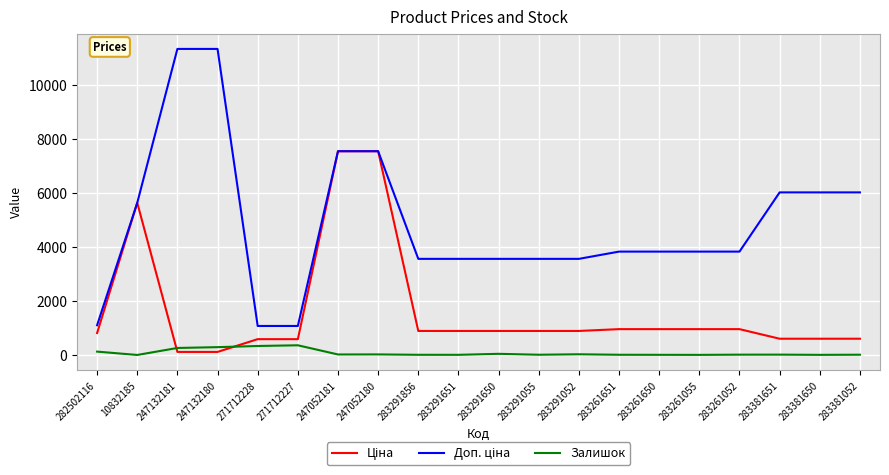

True or false: Залишок has a value of 4.0 at 283261055.

True